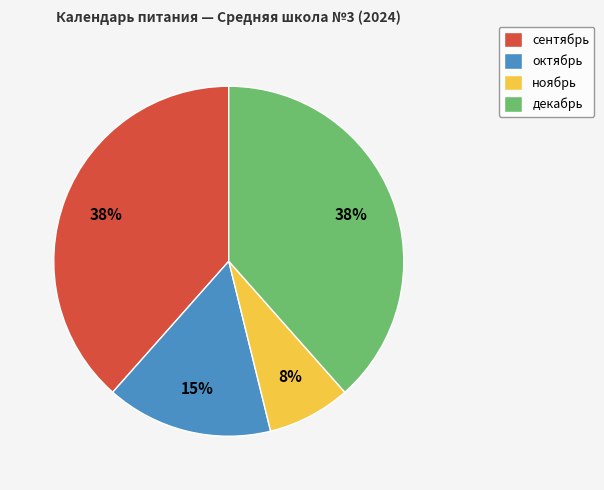

To the nearest percent, what is the average slice percentage?

25%